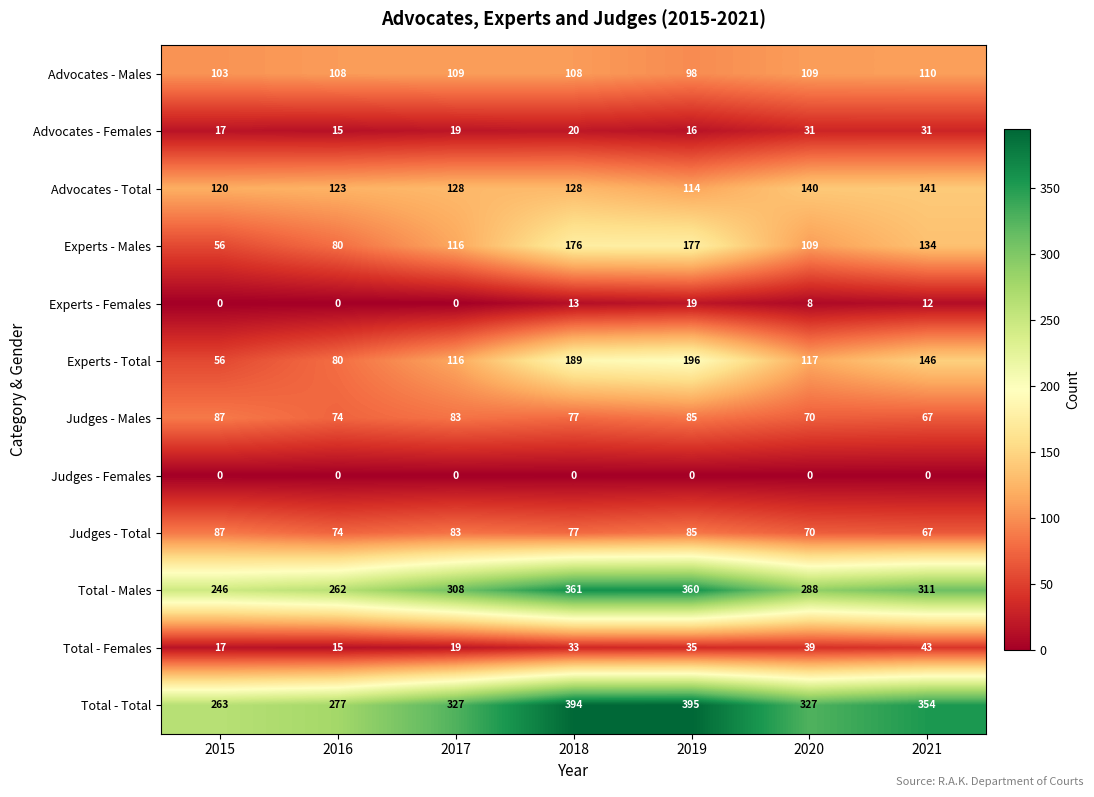

What is the difference between the second highest and second lowest values in the Total - Total series?

117